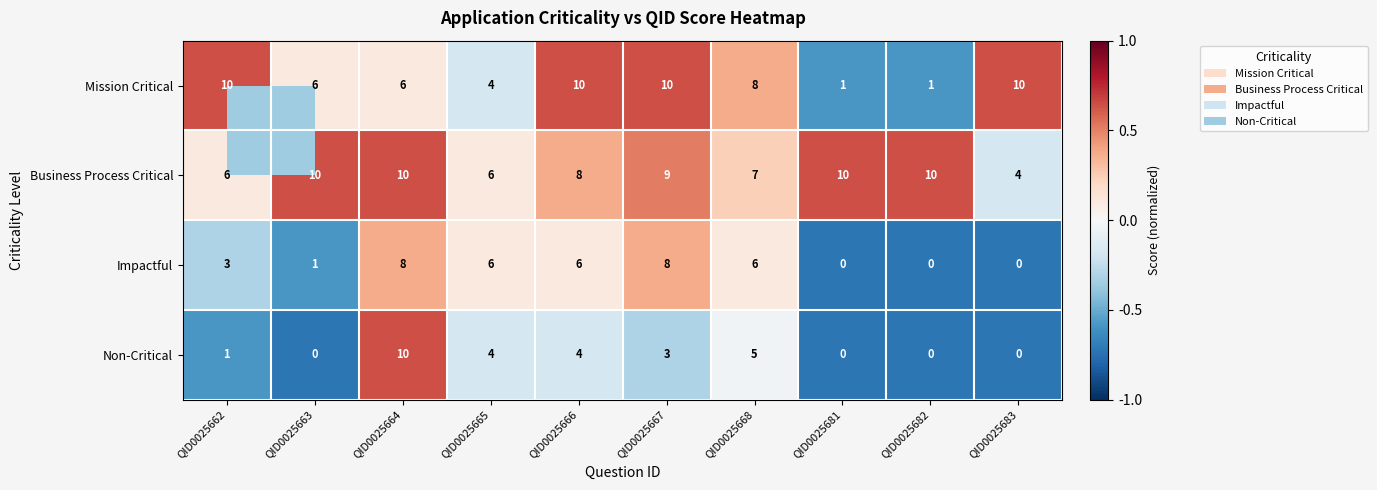

At which category is the sum across all series the highest?

QID0025664